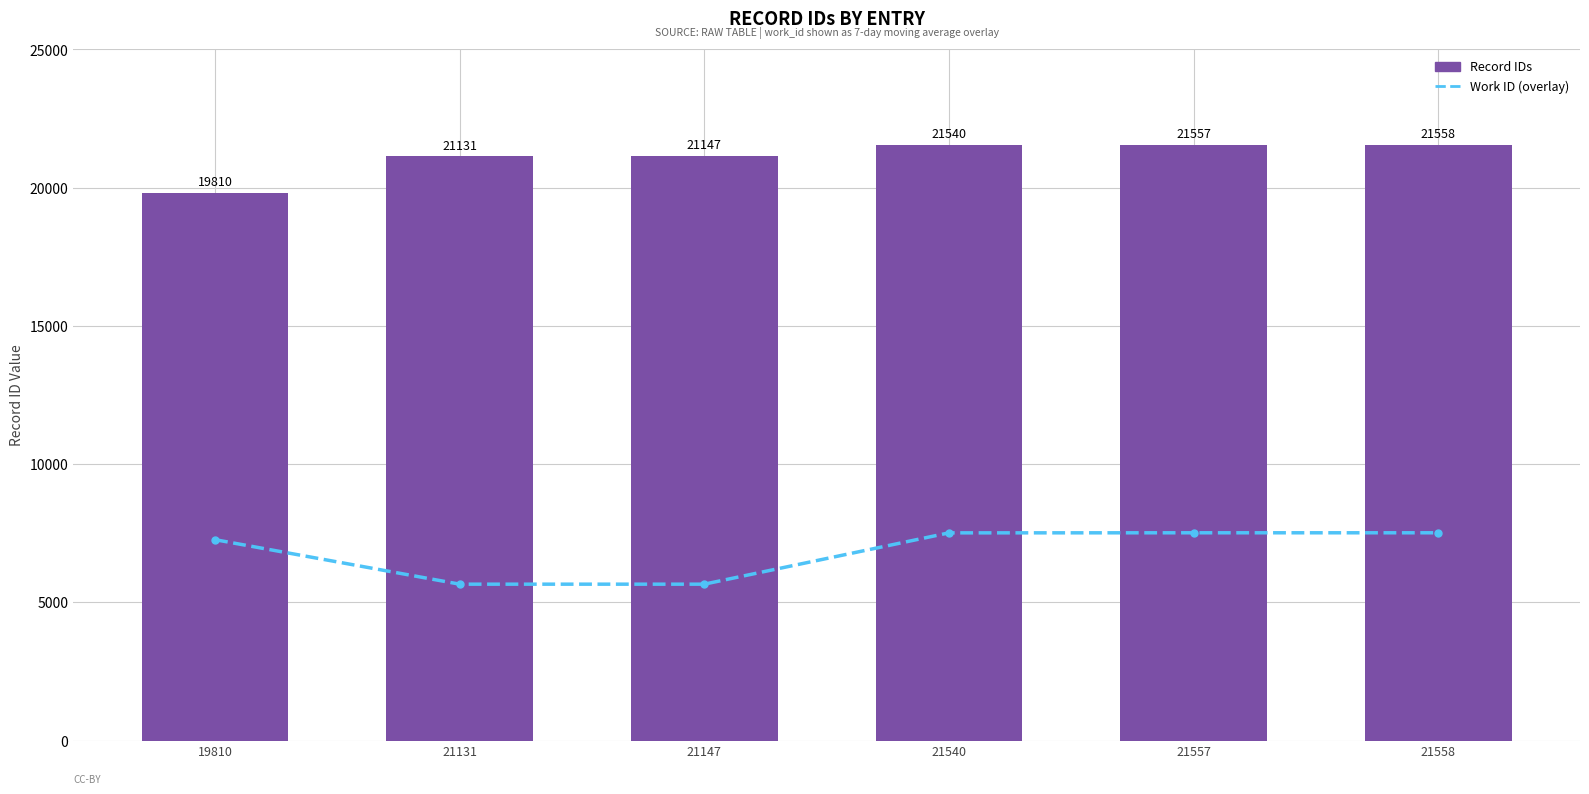

What is the smallest value displayed?

5657